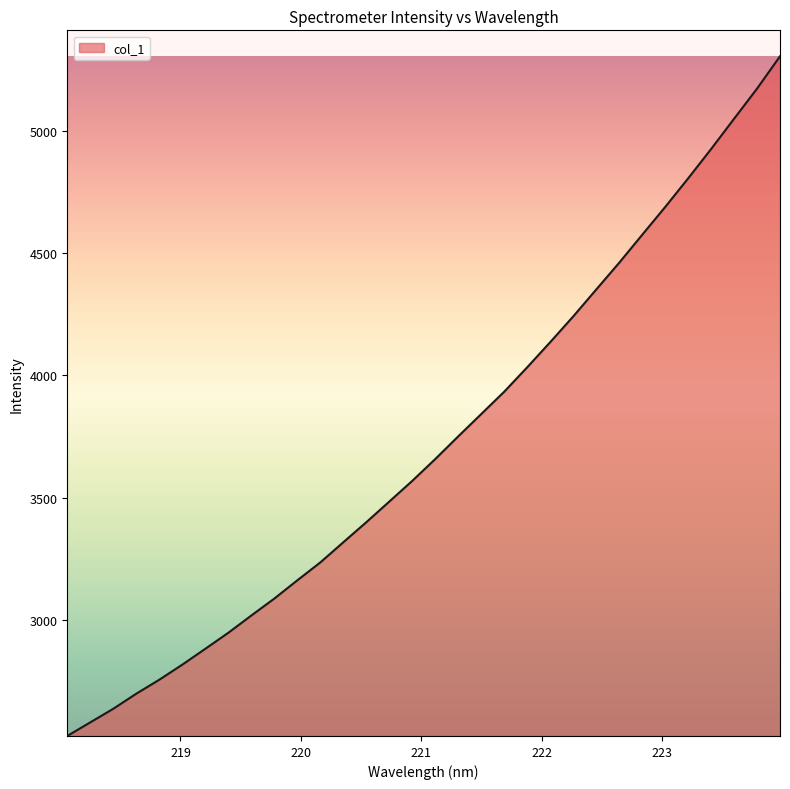

Reading left to right, what are all the values shown in this chart?

2527.1	2582.7	2638.3	2700.0	2757.0	2818.6	2883.4	2948.9	3019.4	3088.6	3163.3	3236.4	3318.8	3400.7	3485.1	3569.7	3659.0	3751.6	3842.8	3934.1	4033.9	4136.4	4241.4	4351.2	4460.6	4574.7	4688.2	4805.1	4925.1	5048.7	5171.9	5303.9